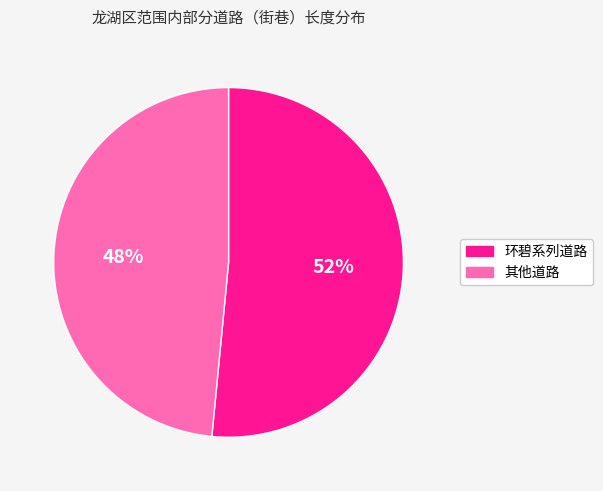

Is there any slice that represents more than half of the pie?

Yes